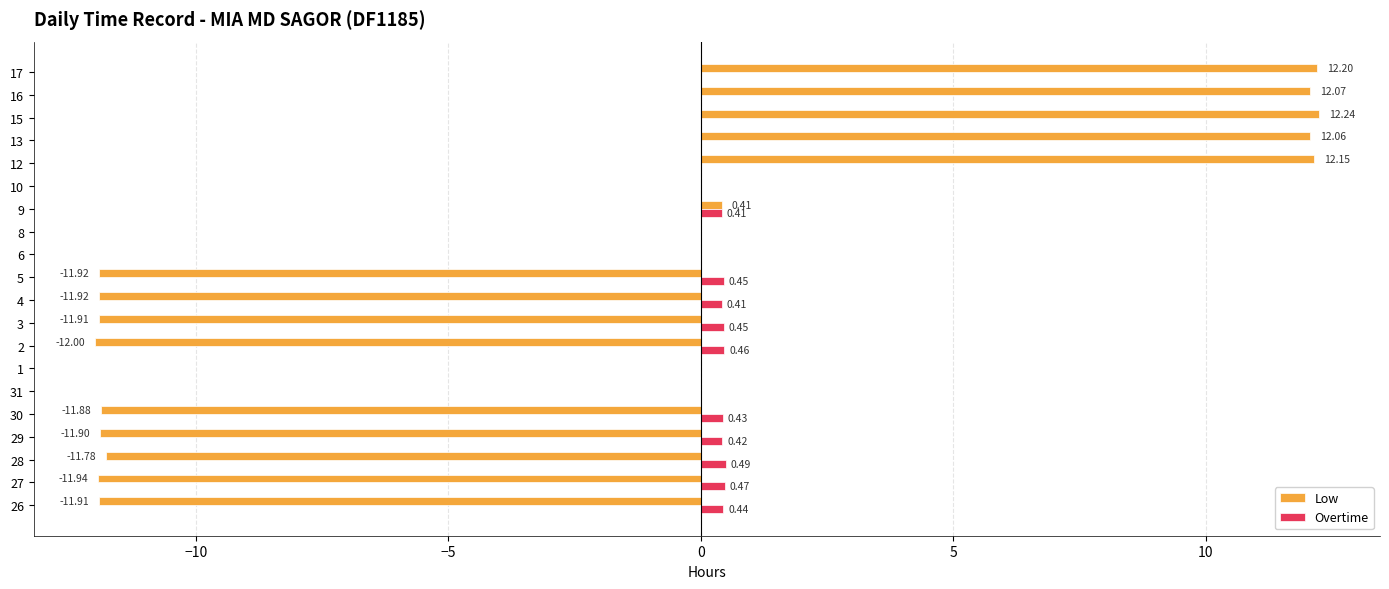

What are all the series names shown in the legend?

Low, Overtime